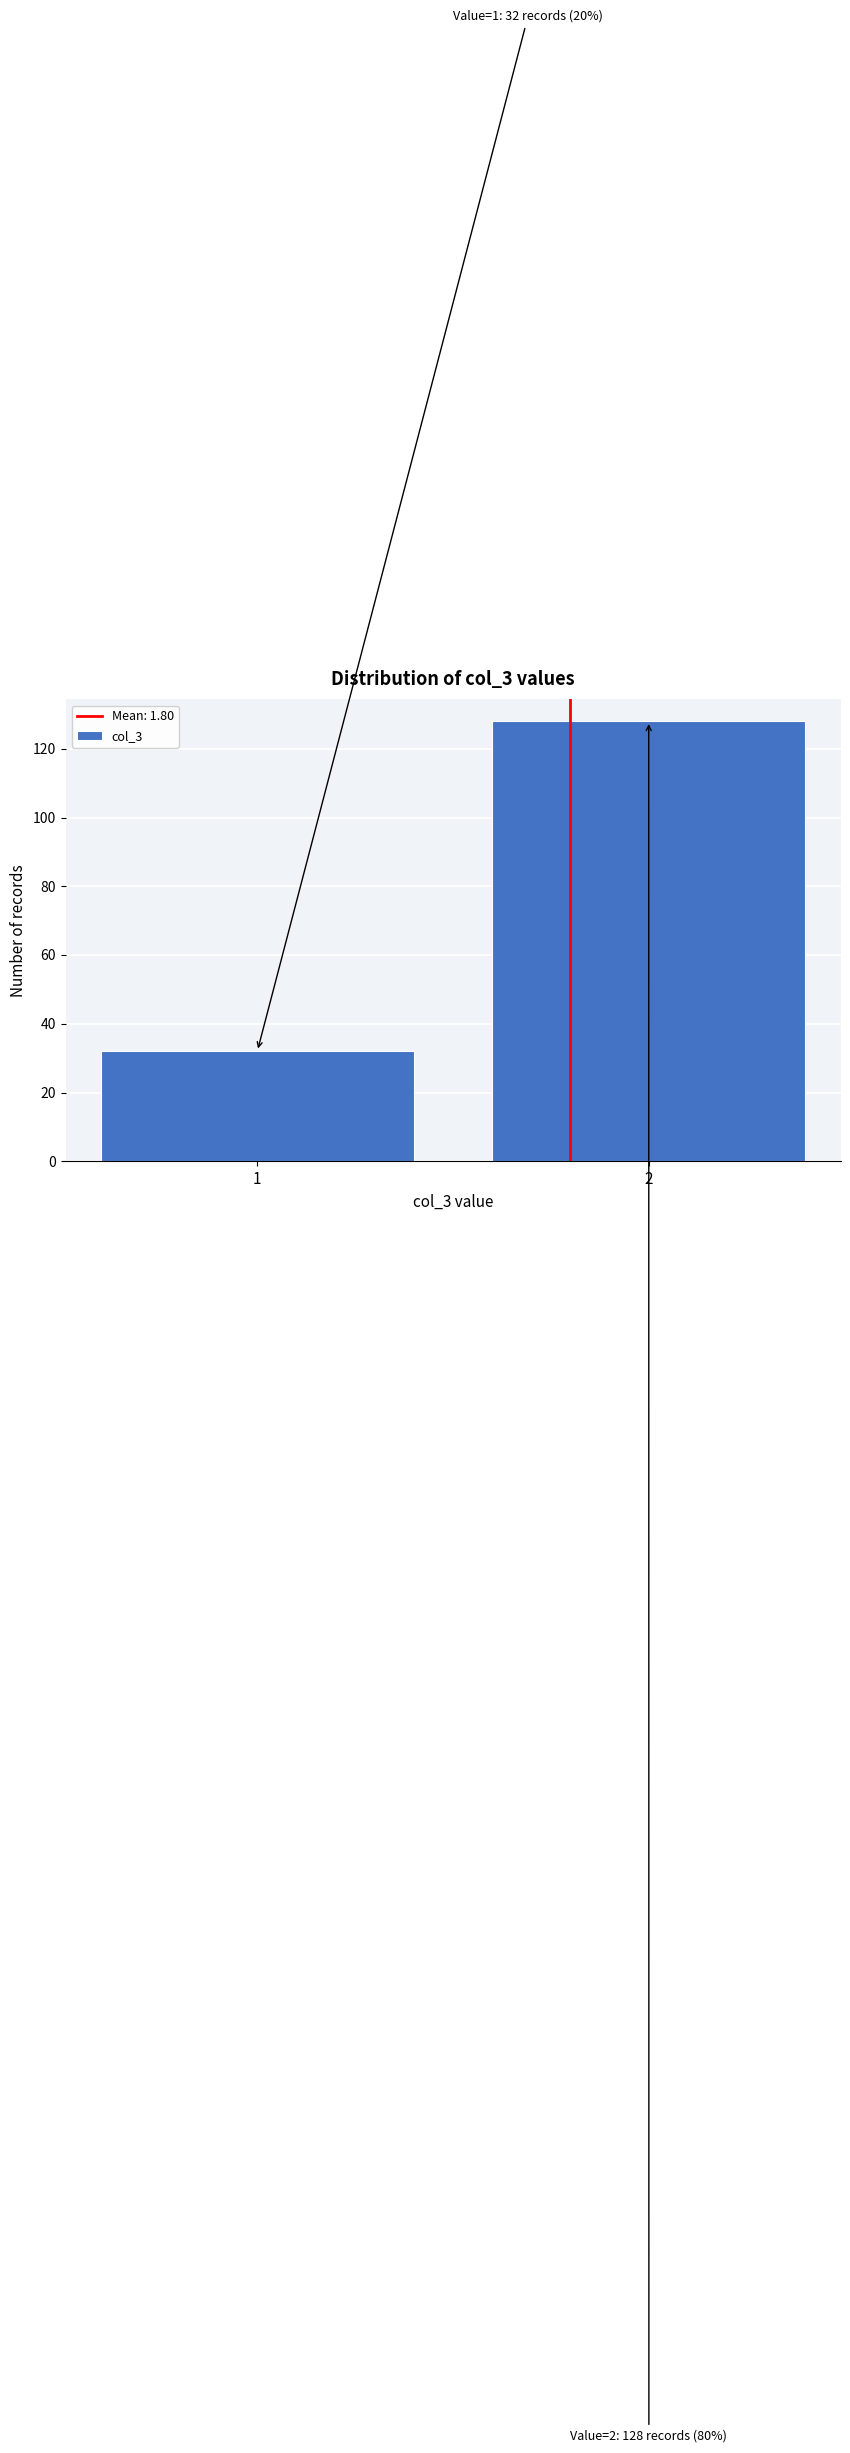

Reading right to left, list all the values displayed in this chart.

128	32